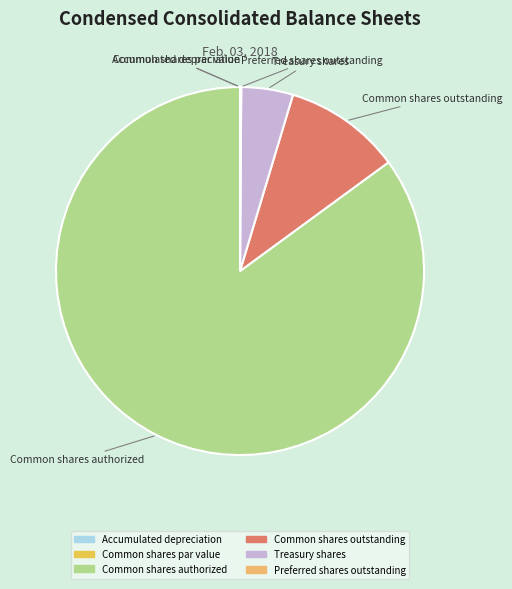

Which category has the biggest portion of the pie?

Common shares authorized